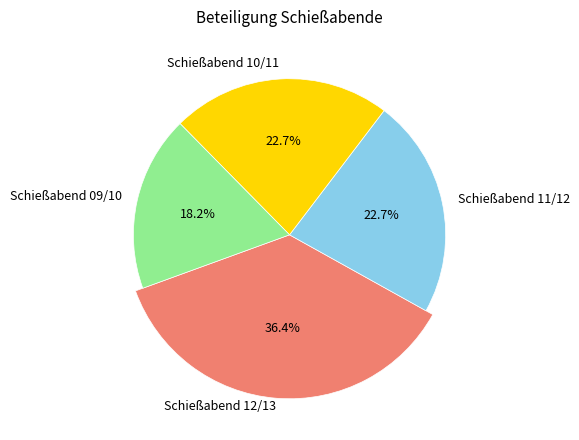

Is Schießabend 12/13 the majority of the pie?

No